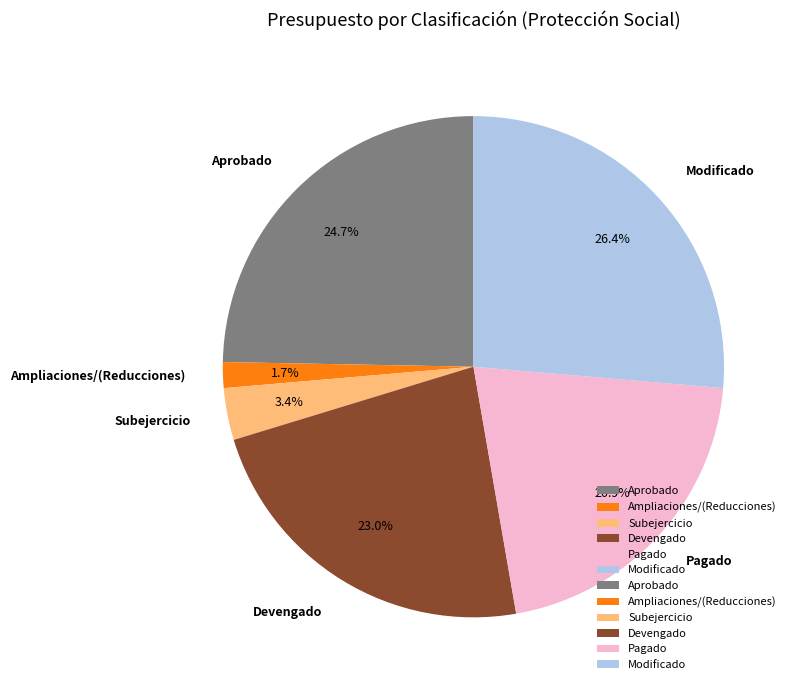

What is the total percentage of Devengado and Pagado?

43.9%